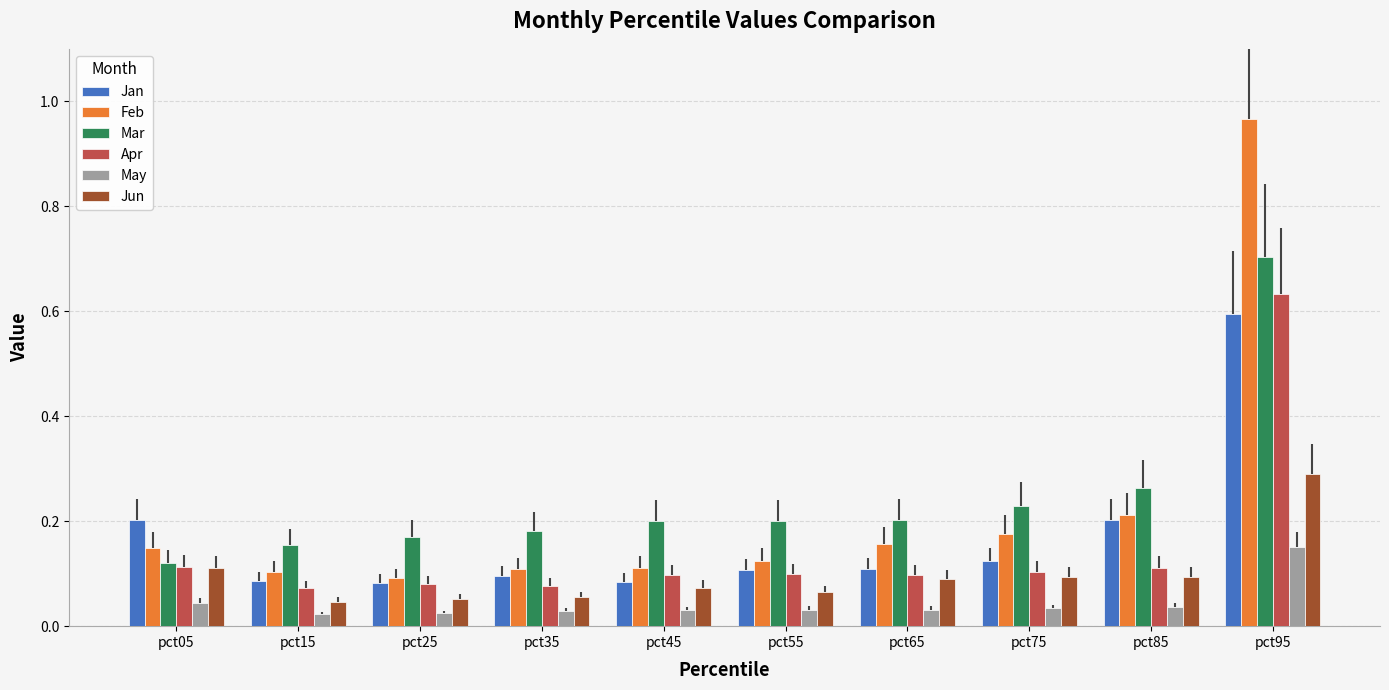

Which category has the highest value in the Jan series?

pct95